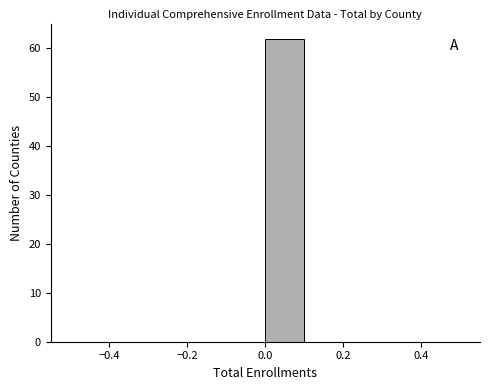

What is the height of the bar covering 0.0 to 0.1 on the x-axis? The values are not printed on the chart, so give them approximately, as read against the axis.

62